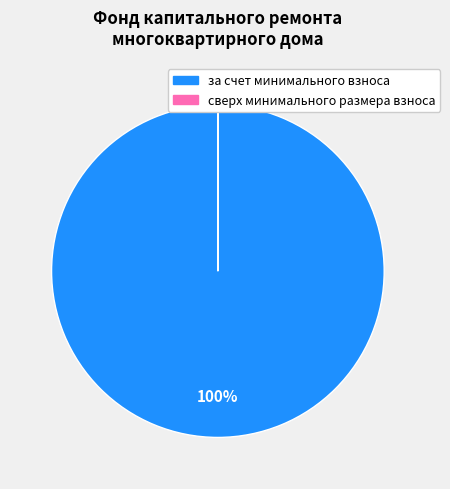

The за счет минимального взноса slice represents 100% of the pie. True or false?

True